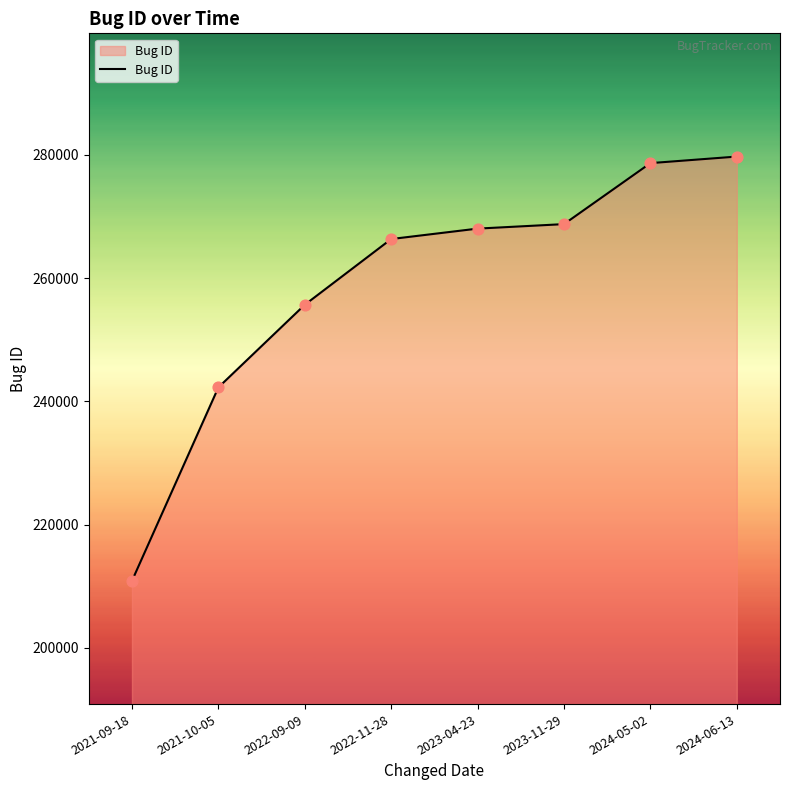

What is the change in value from 2023-11-29 to 2024-06-13?

+10963